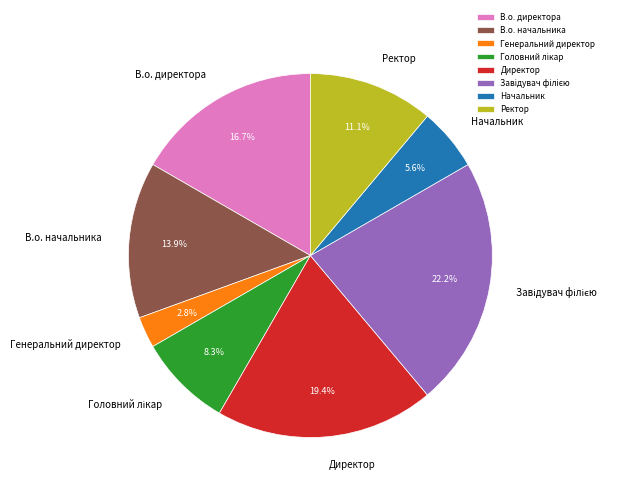

What is the ratio of the value at В.о. директора to the value at В.о. начальника?

1.2